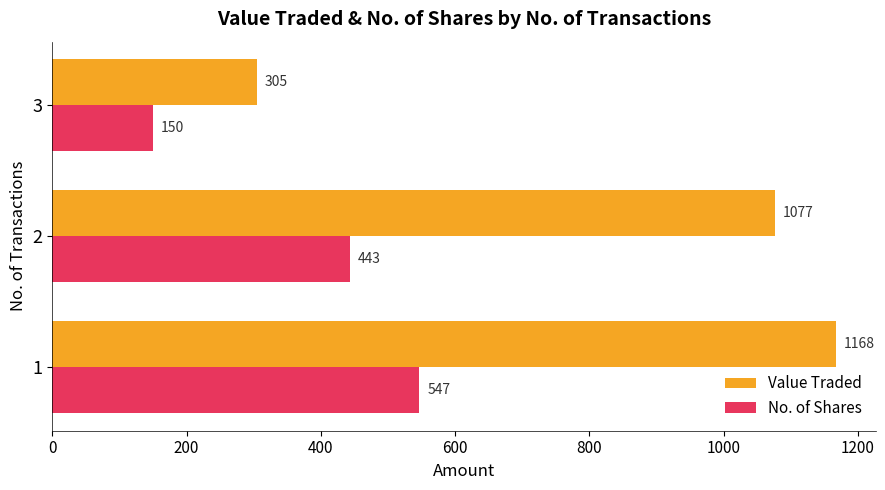

How many values in the Value Traded series are below 1077?

1